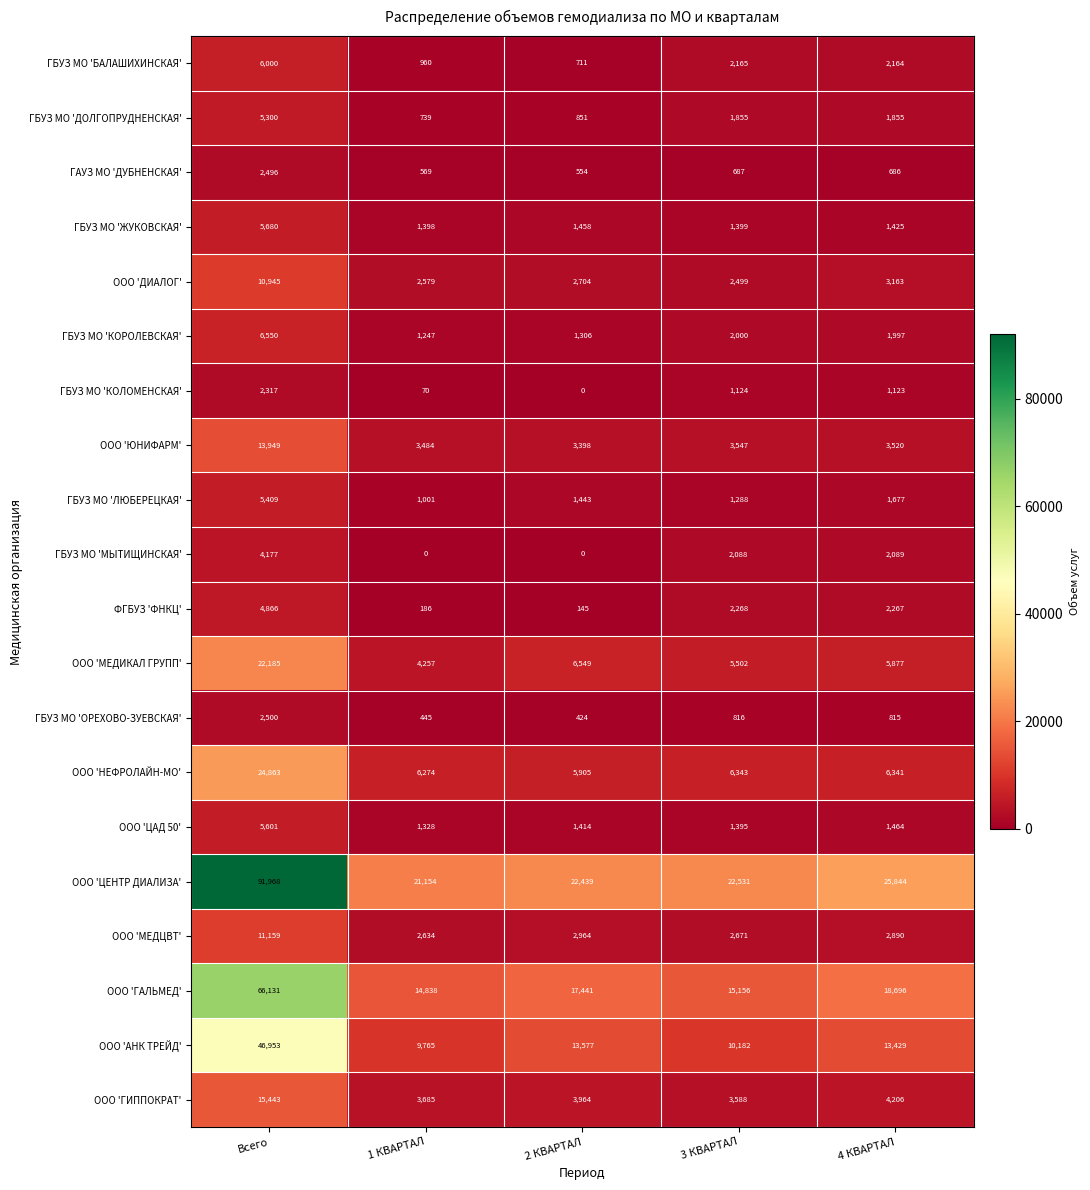

Is it true that ГБУЗ МО 'КОЛОМЕНСКАЯ' equals 1123 at 4 КВАРТАЛ?

True